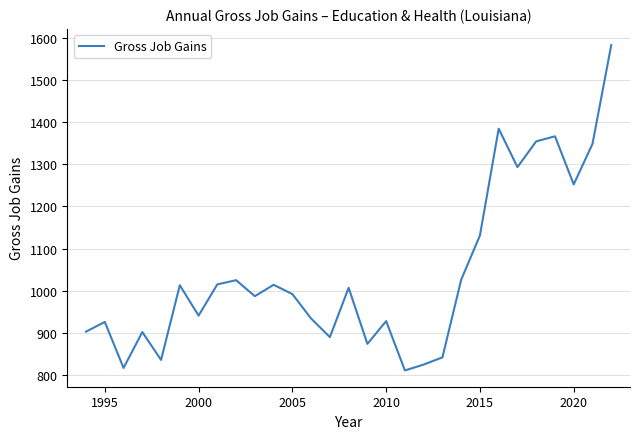

What is the difference between the maximum and minimum values?

771